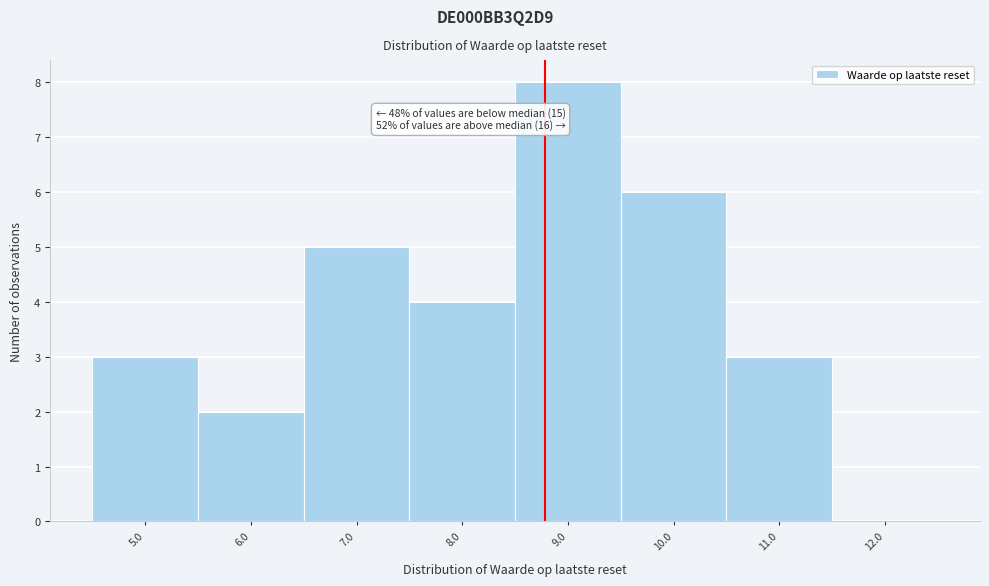

Reading left to right, list all the values displayed in this chart.

5.0=3	6.0=2	7.0=5	8.0=4	9.0=8	10.0=6	11.0=3	12.0=0